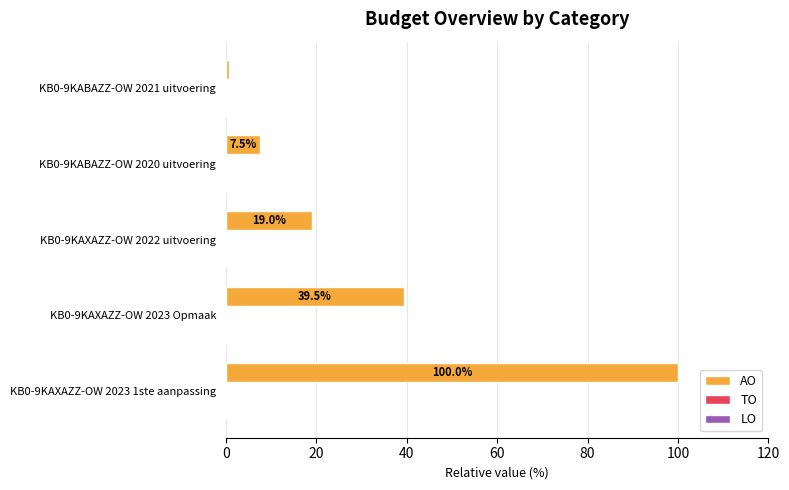

The value at KB0-9KAXAZZ-OW 2023 1ste aanpassing is 175.9. True or false?

False